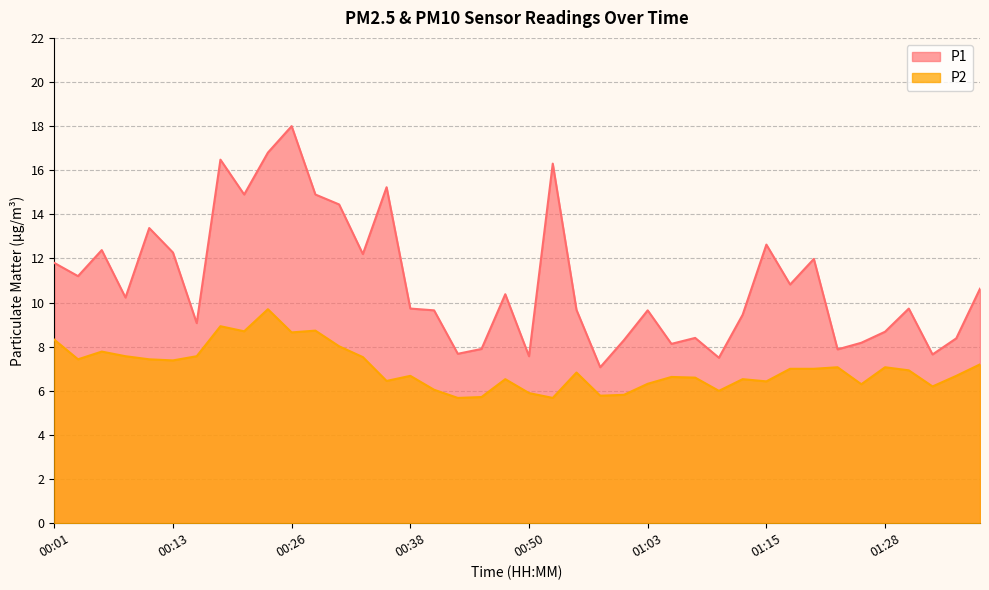

What are all the series names shown in the legend?

P1, P2